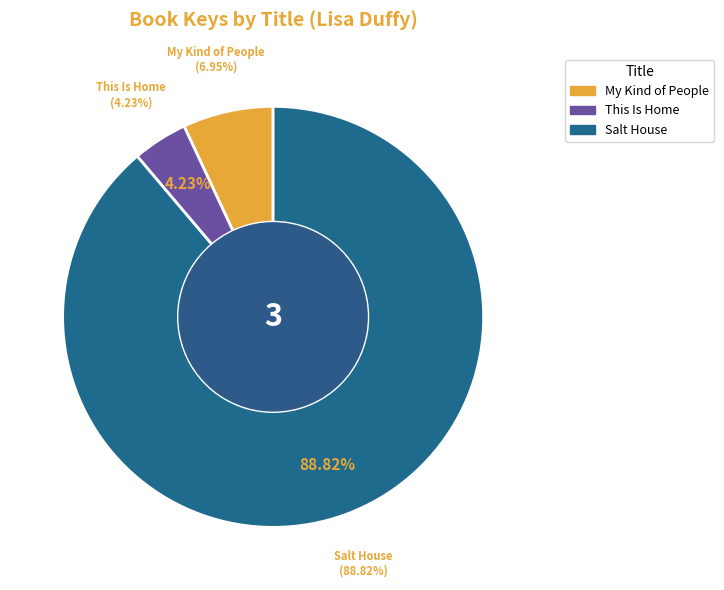

Between This Is Home and Salt House, which is larger?

Salt House